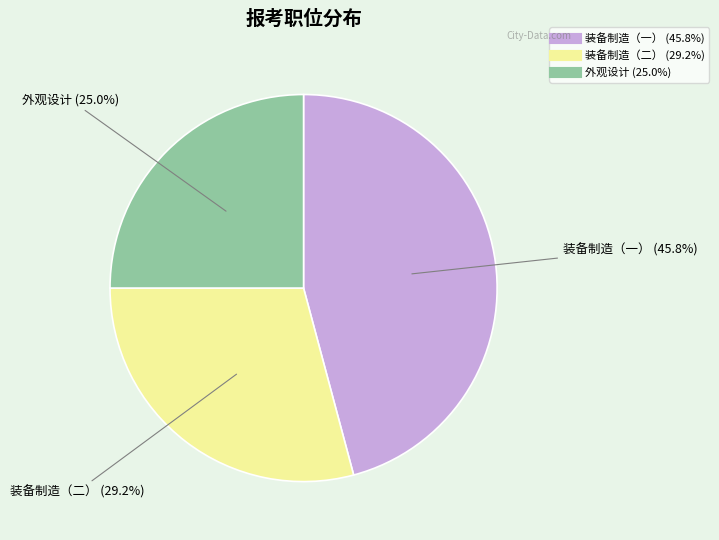

Is there any slice that represents more than half of the pie?

No